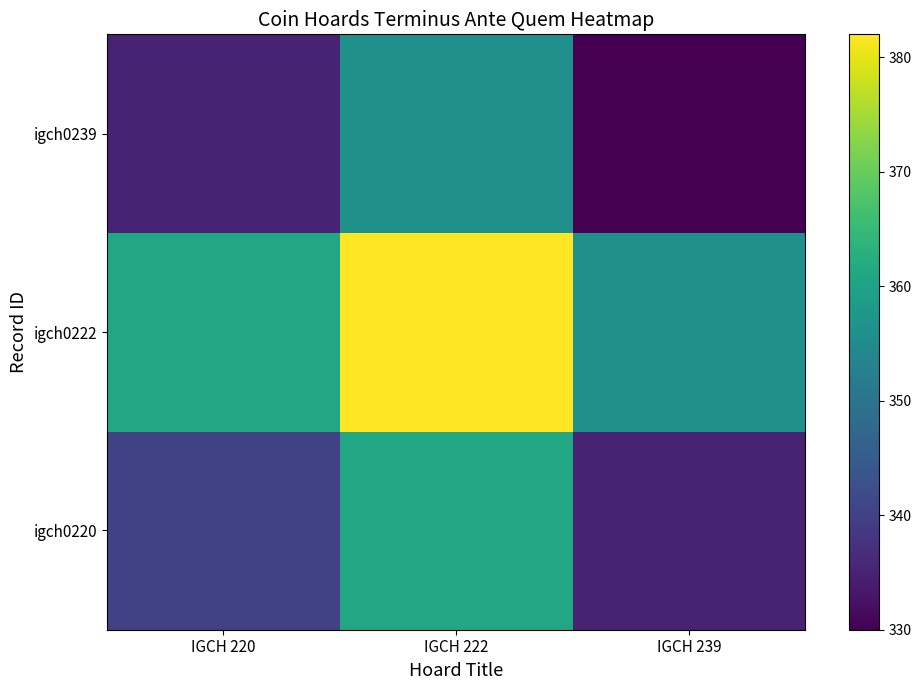

What is the total value across all series at IGCH 239?

1021